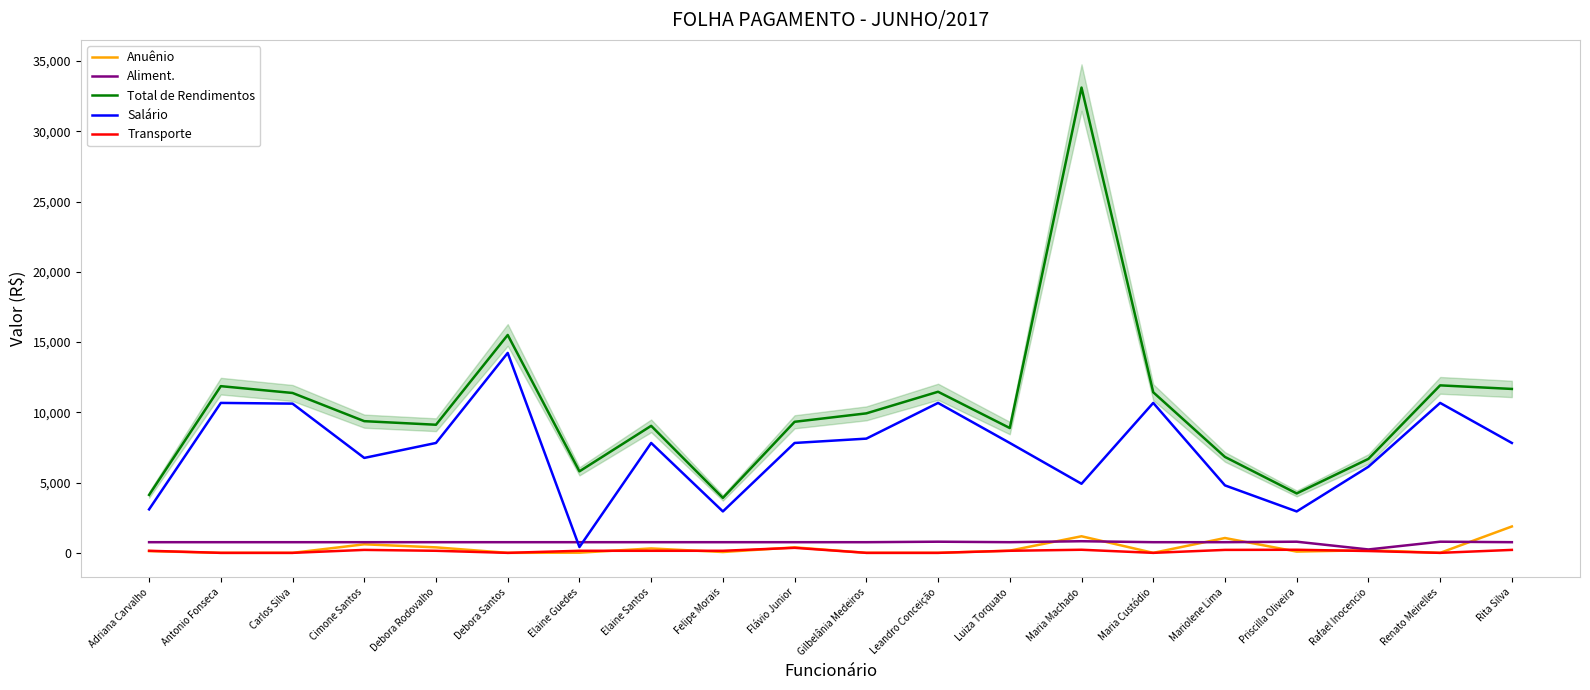

True or false: Transporte and Total de Rendimentos intersect in this chart.

False